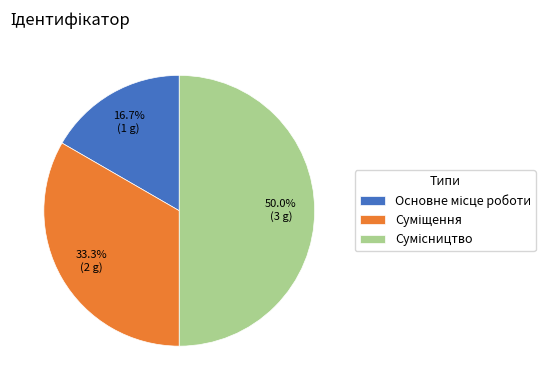

What is the change in value from Основне місце роботи to Сумісництво?

+2